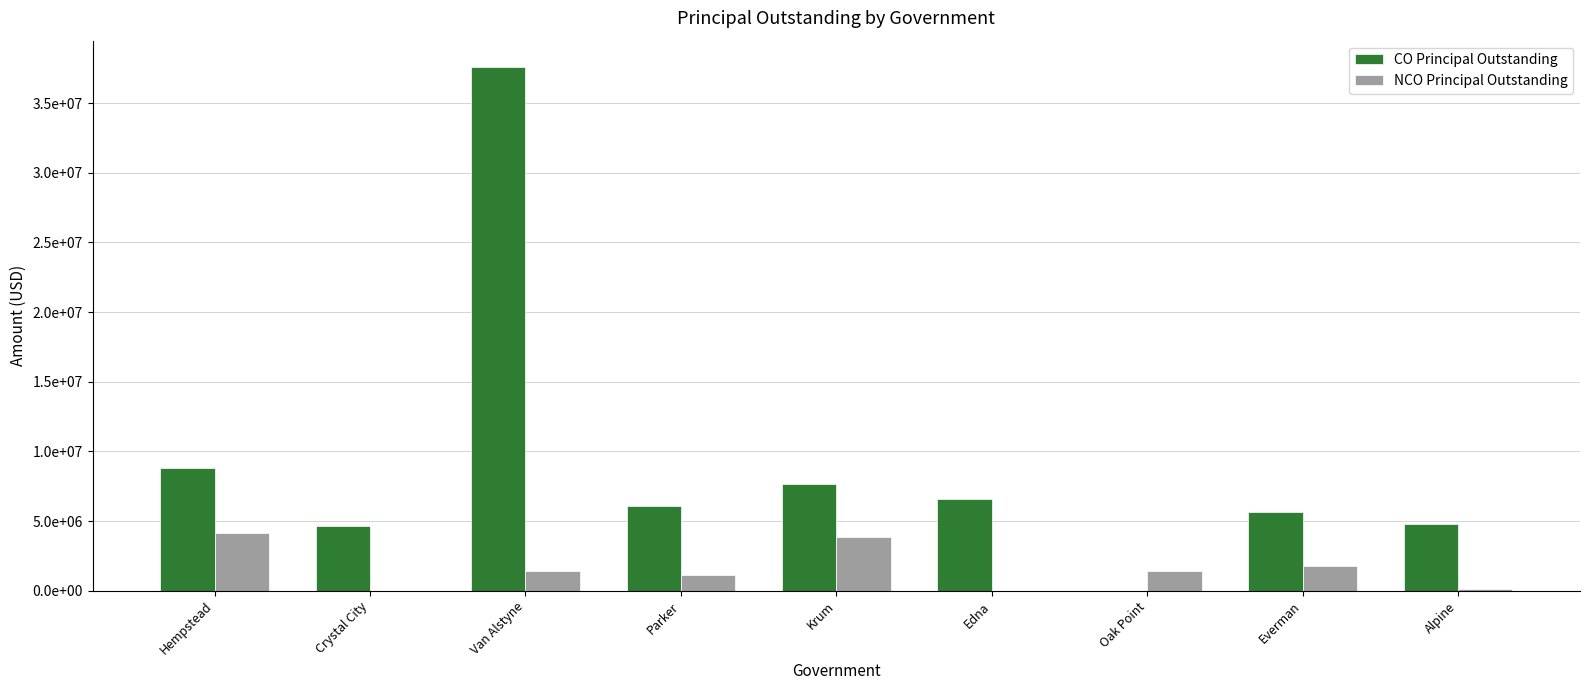

At which category is the sum across all series the highest?

Van Alstyne